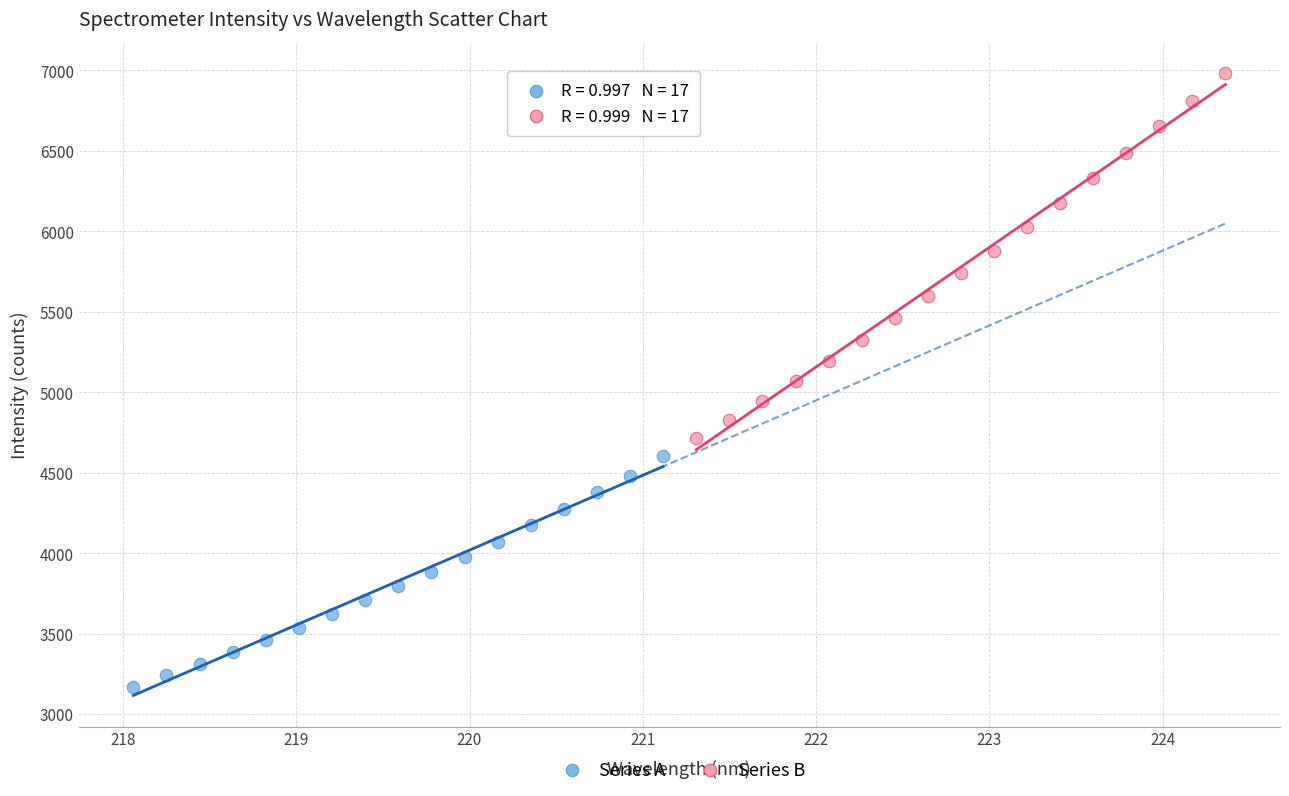

Which series contains the lowest Y value?

Series A